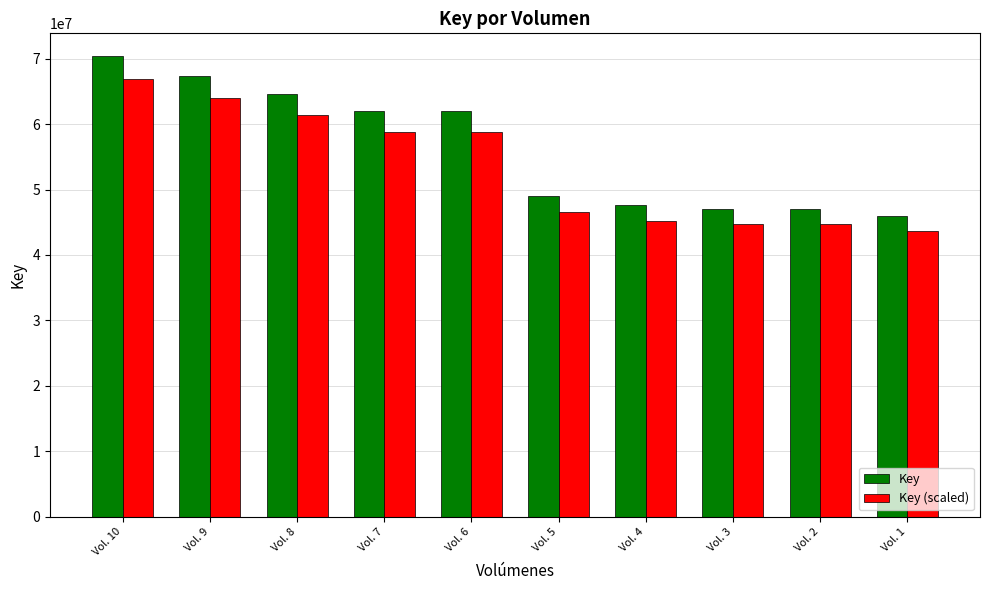

List the series in order of their overall mean, lowest first.

Key (scaled), Key